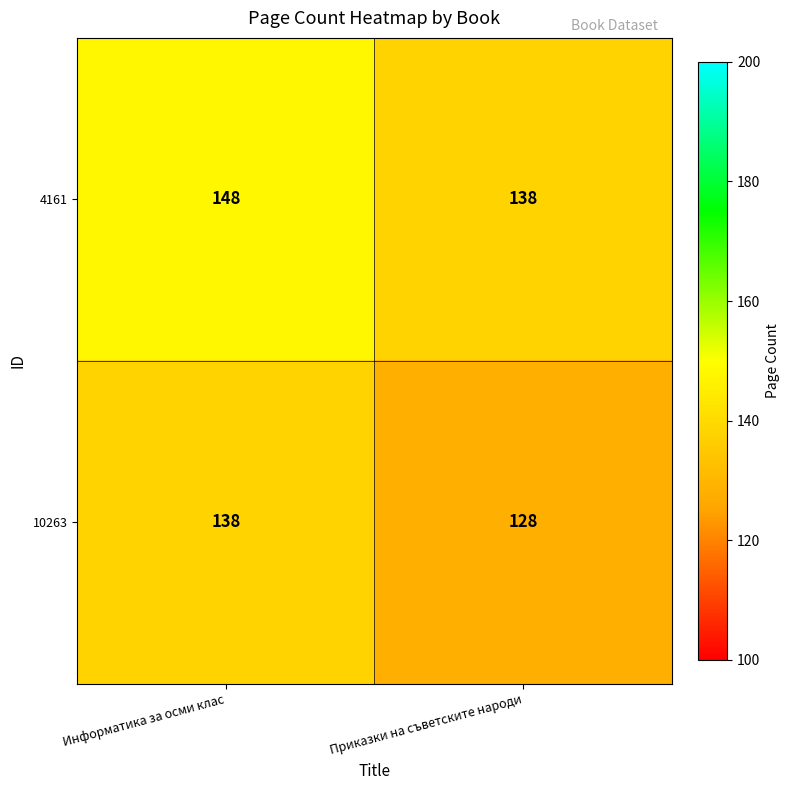

What is the spread (max minus min) of values at Приказки на съветските народи?

10